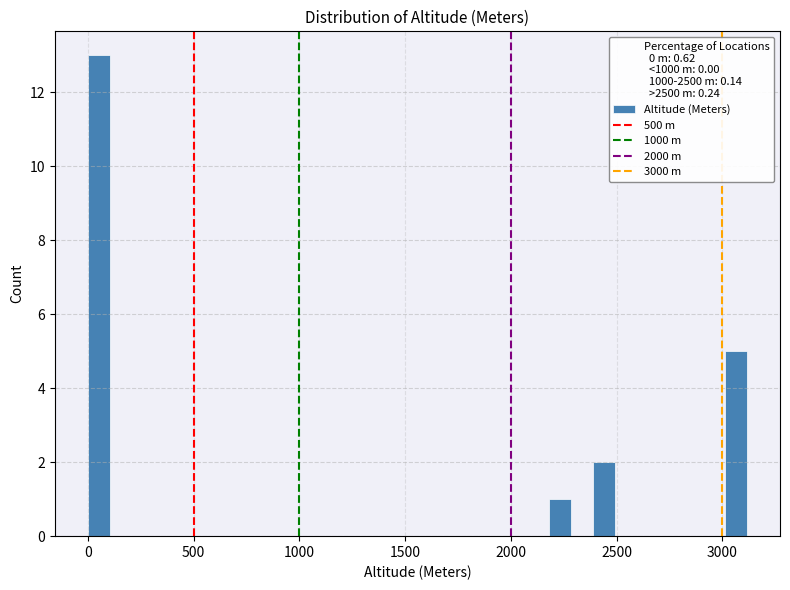

Around what value on the x-axis is the tallest bar? Give the approximate position of its centre, as read against the axis.

50